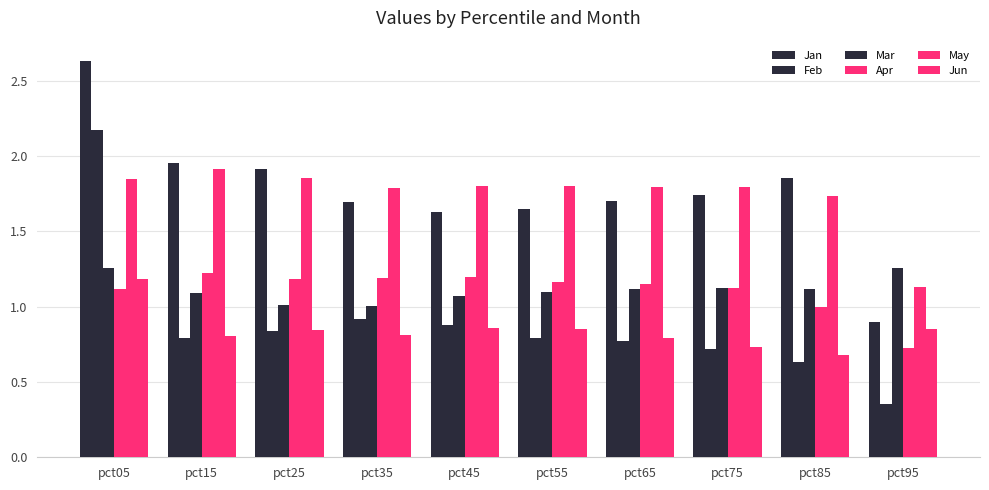

What is the sum of the Jun values at pct35 and pct55?

1.7